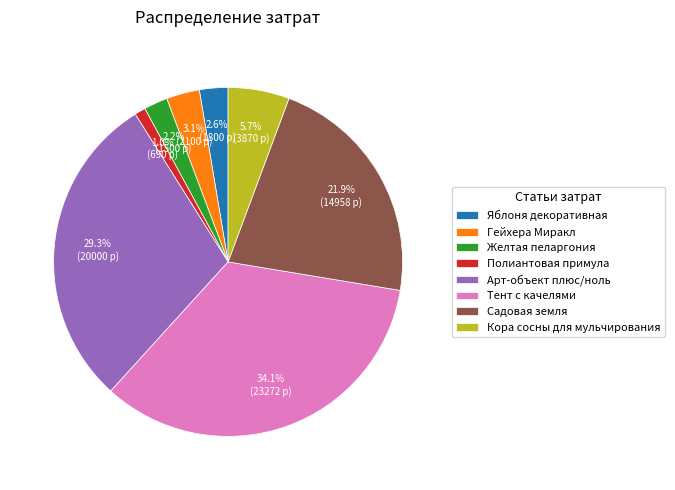

Does any single category account for the majority?

No